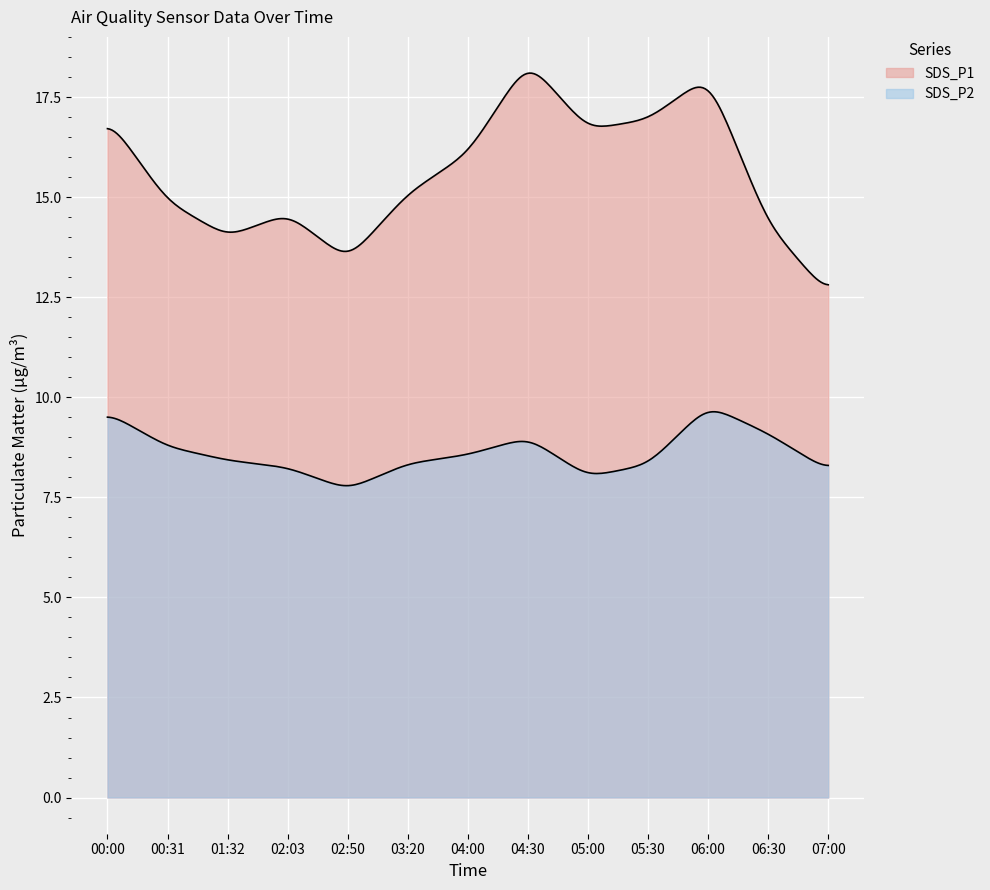

At which category is the sum across all series the highest?

06:00